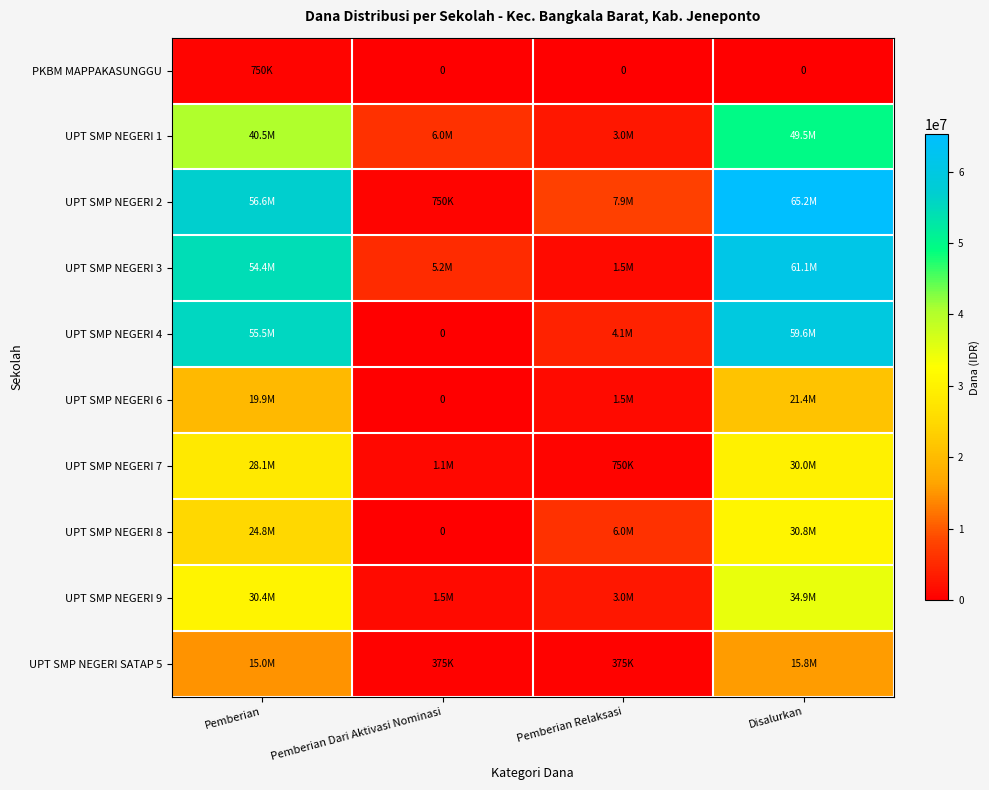

At which label does PKBM MAPPAKASUNGGU reach its minimum?

Pemberian Dari Aktivasi Nominasi